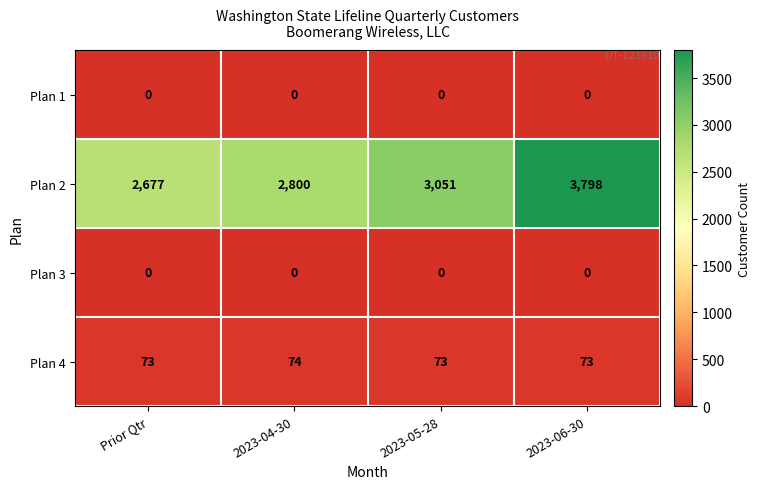

Between Prior Qtr and 2023-05-28, which series saw the biggest shift?

Plan 2